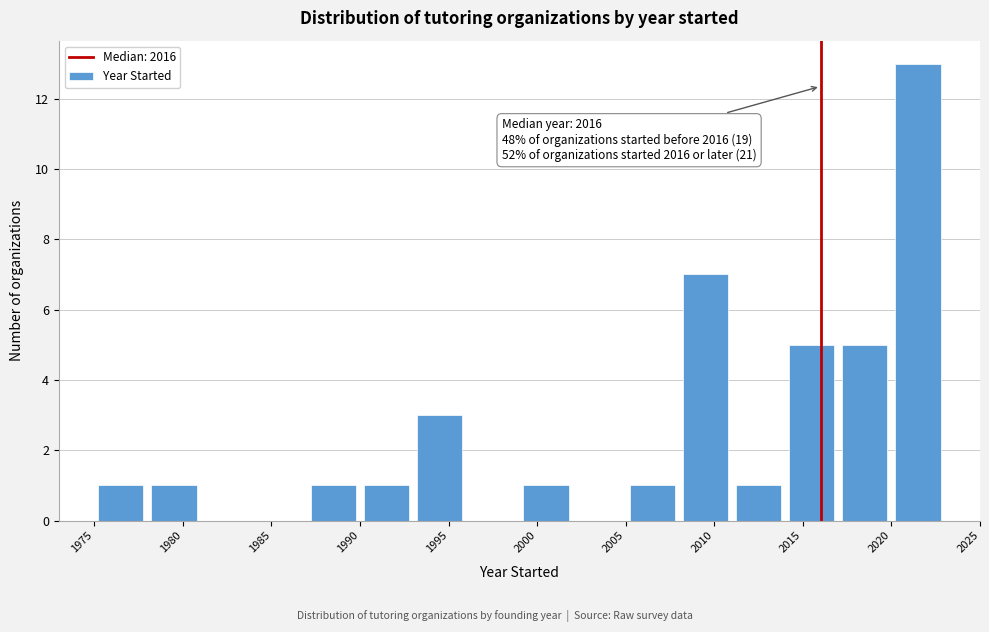

Over which range of the x-axis is the bar tallest?

2020 to 2023